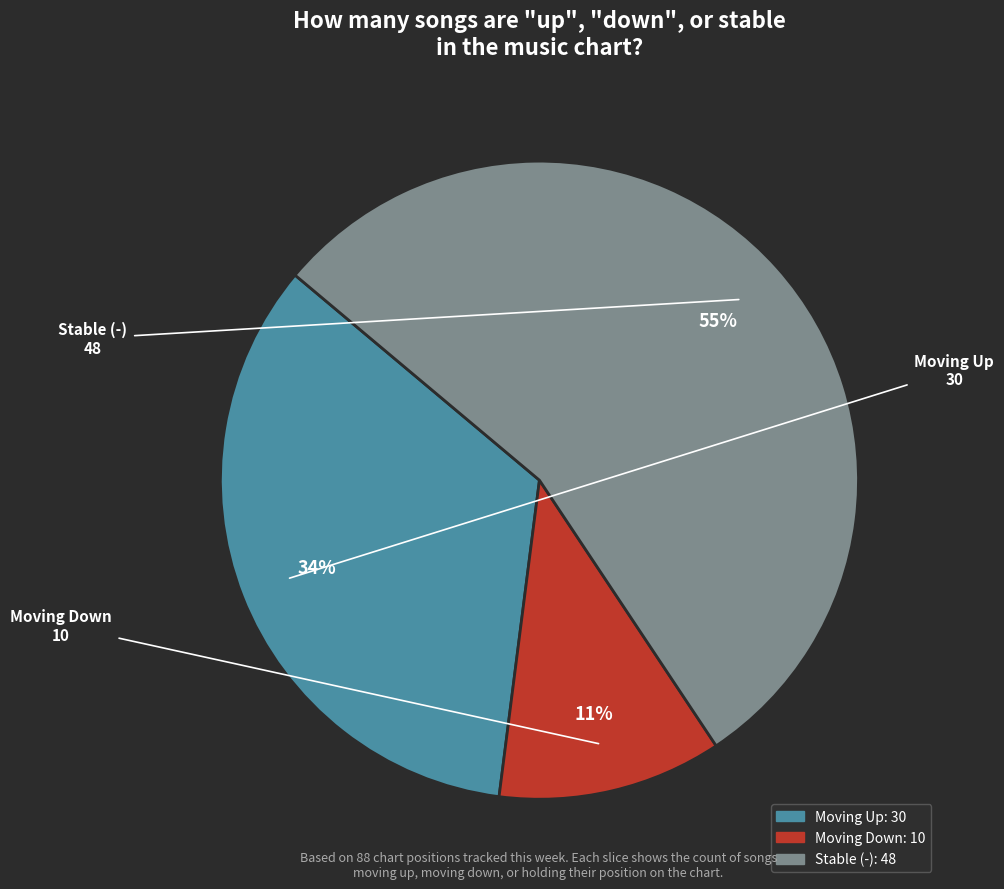

True or false: Stable (-) accounts for 55% of the total.

True